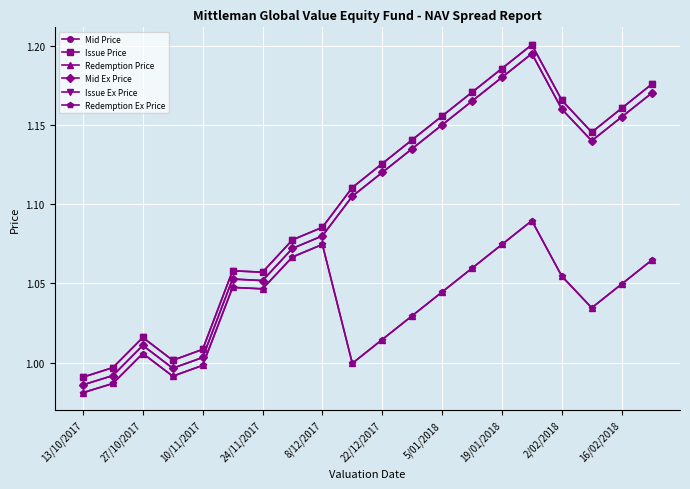

At which category is the sum across all series the highest?

15